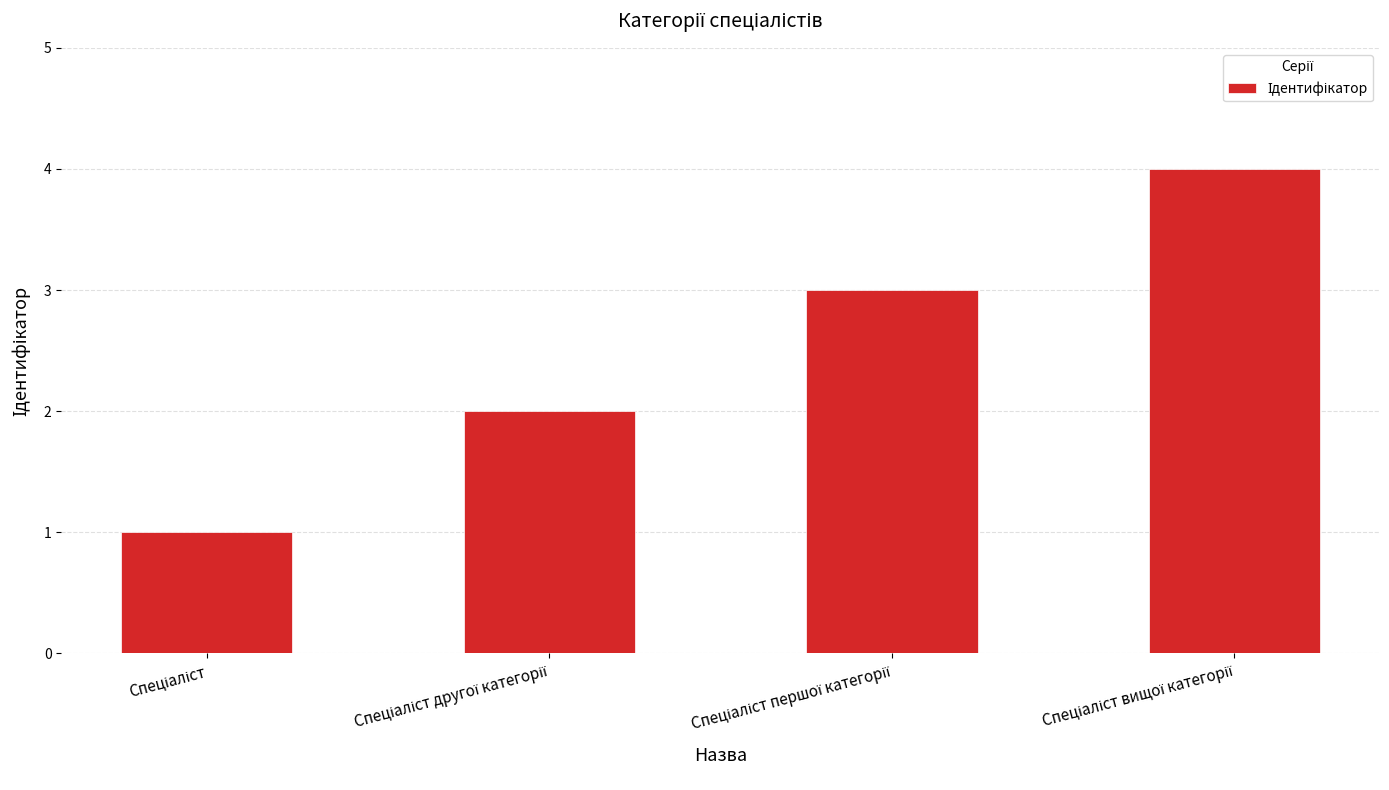

What is the greatest value displayed?

4